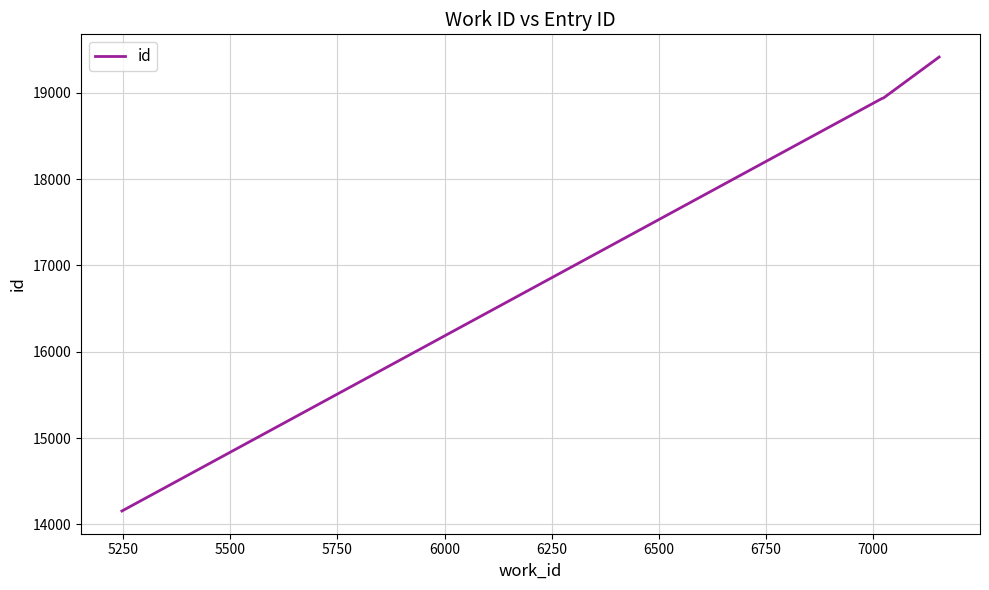

What is the maximum value shown in the chart?

19414